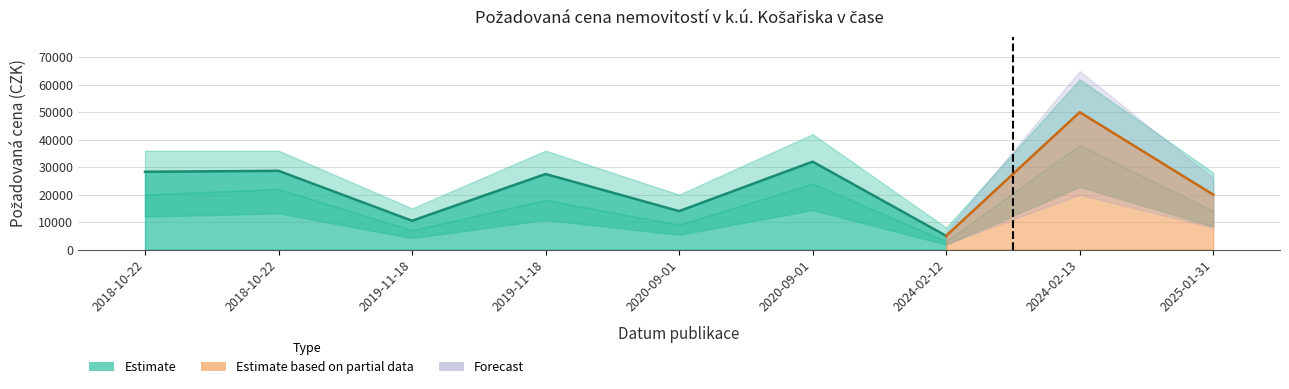

True or false: the data shows 5000 at 2024-02-12.

True